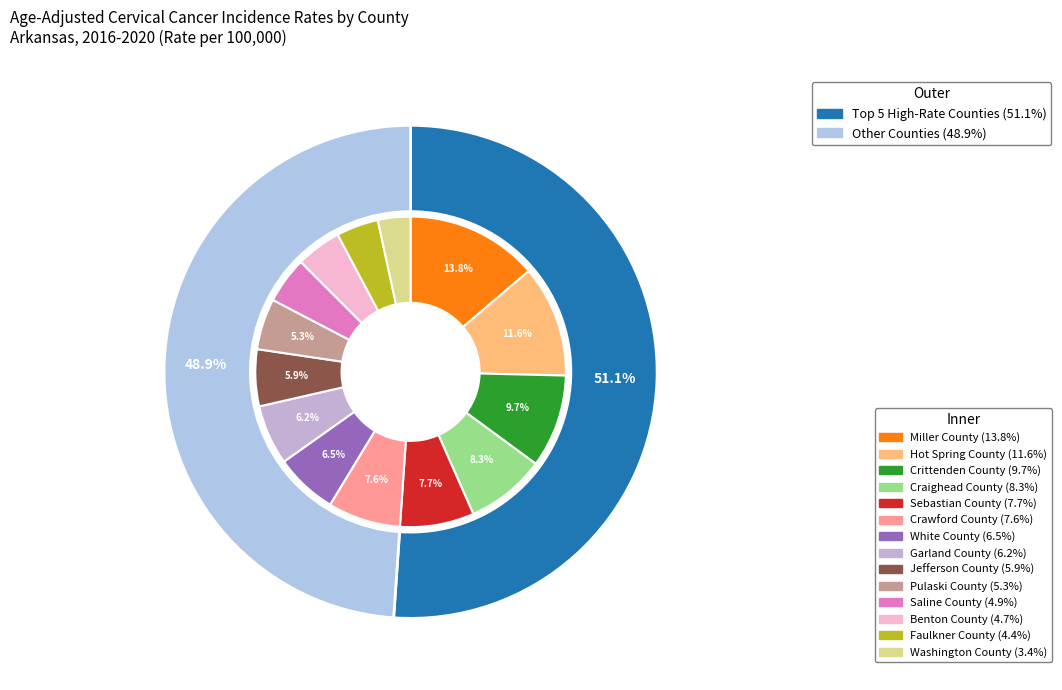

How much of the chart is everything except Faulkner County?

95.6%